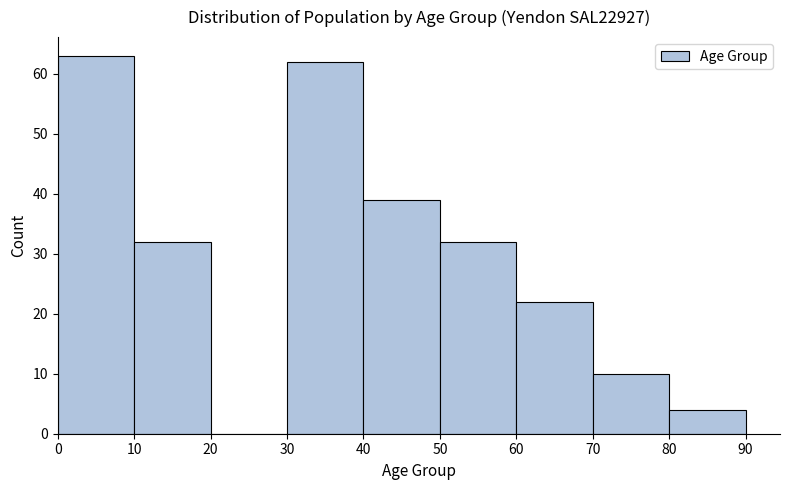

Reading left to right, list every bar in this chart as the range it spans on the x-axis followed by its height. The values are not printed on the chart, so give them approximately, as read against the axis.

0 to 10: 63
10 to 20: 32
20 to 30: 0
30 to 40: 62
40 to 50: 39
50 to 60: 32
60 to 70: 22
70 to 80: 10
80 to 90: 4